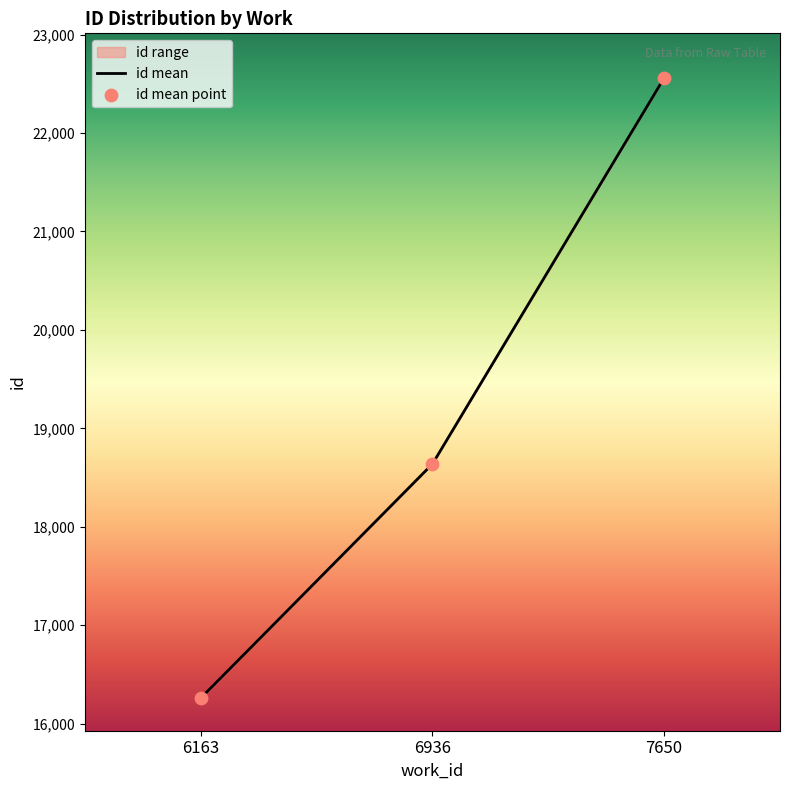

What is the total value across all series at 7650?

45120.7